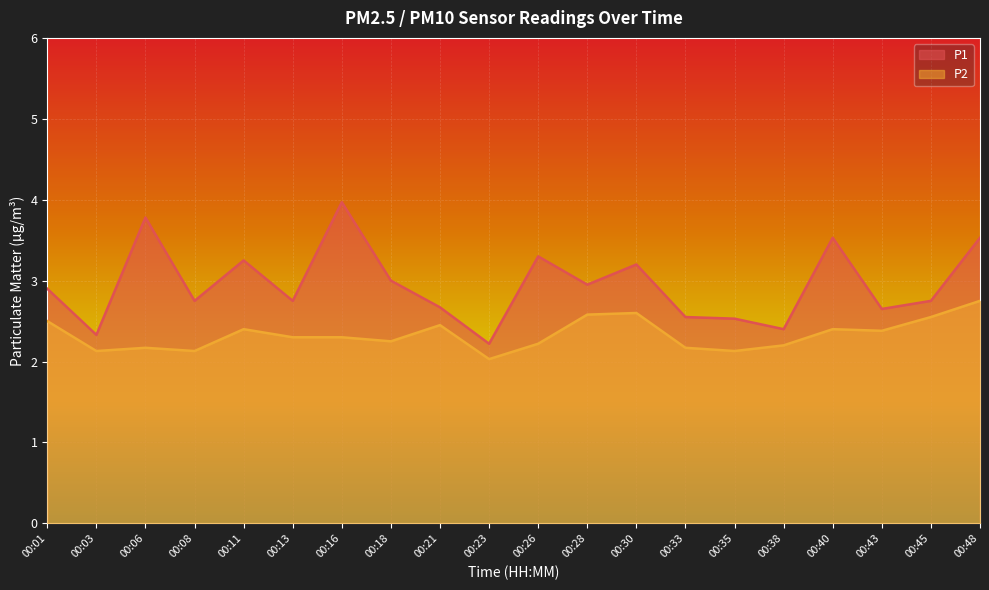

Is it true that P2 equals 1.3 at 00:08?

False